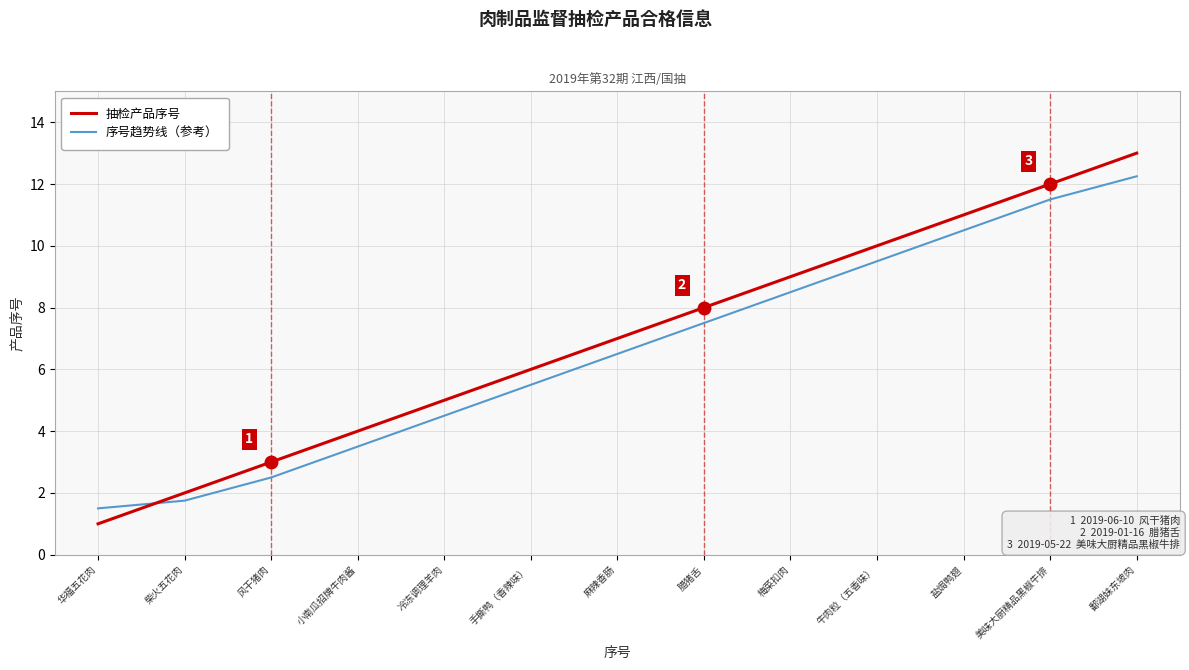

What is the difference between the highest and lowest values at 风干猪肉?

0.5